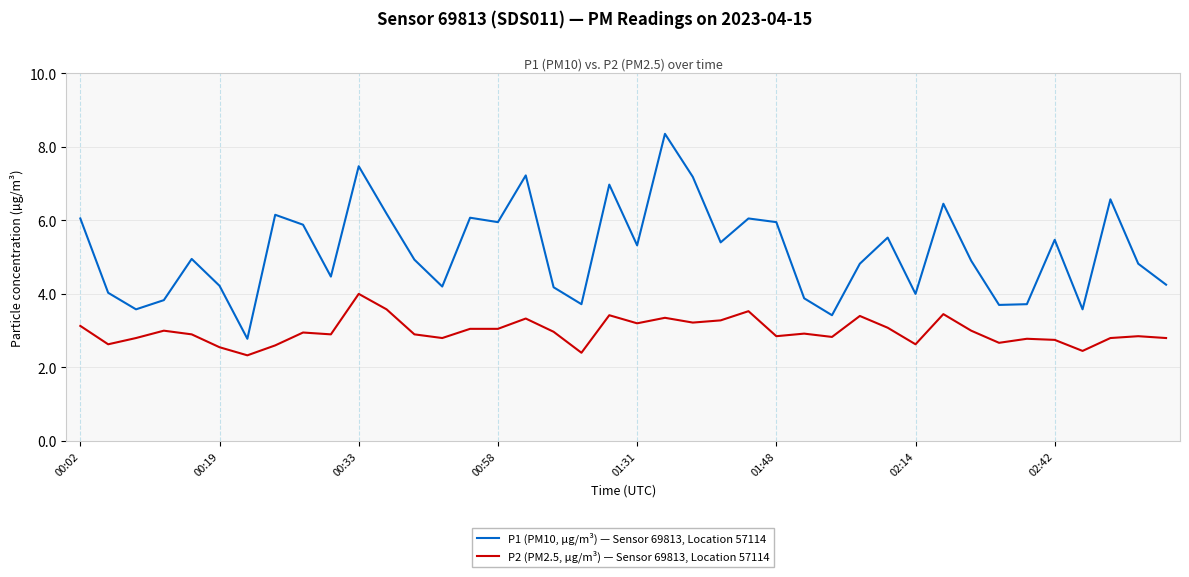

True or false: P2 (PM2.5, µg/m³) — Sensor 69813, Location 57114 and P1 (PM10, µg/m³) — Sensor 69813, Location 57114 cross at least once.

False